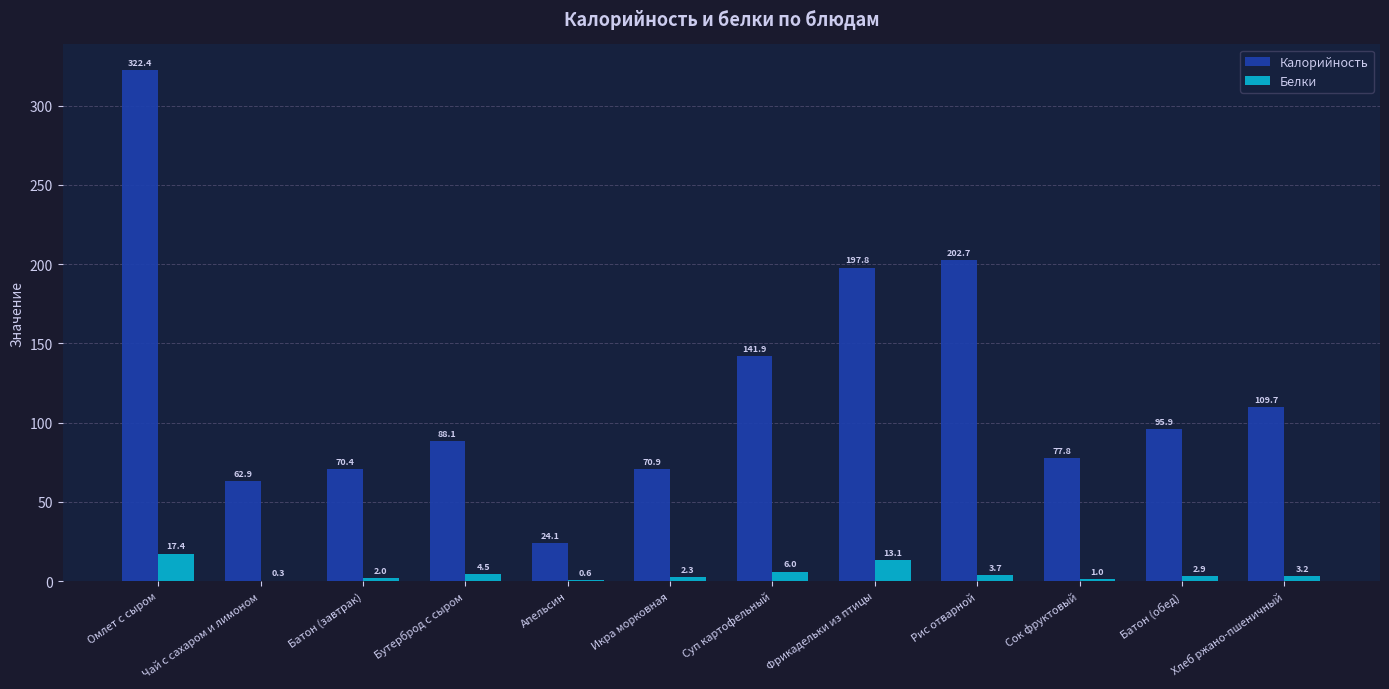

Which series has the widest spread of values?

Калорийность